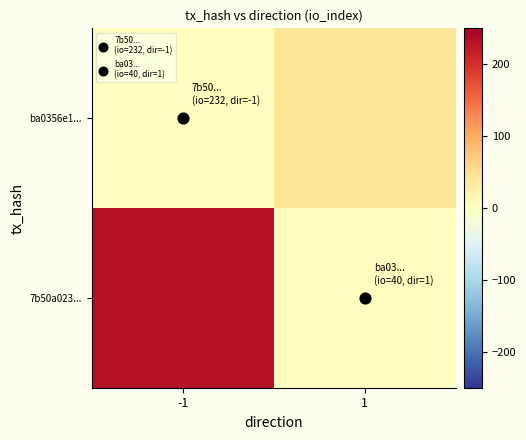

List the series in order of their overall mean, highest first.

7b50a023..., ba0356e1...